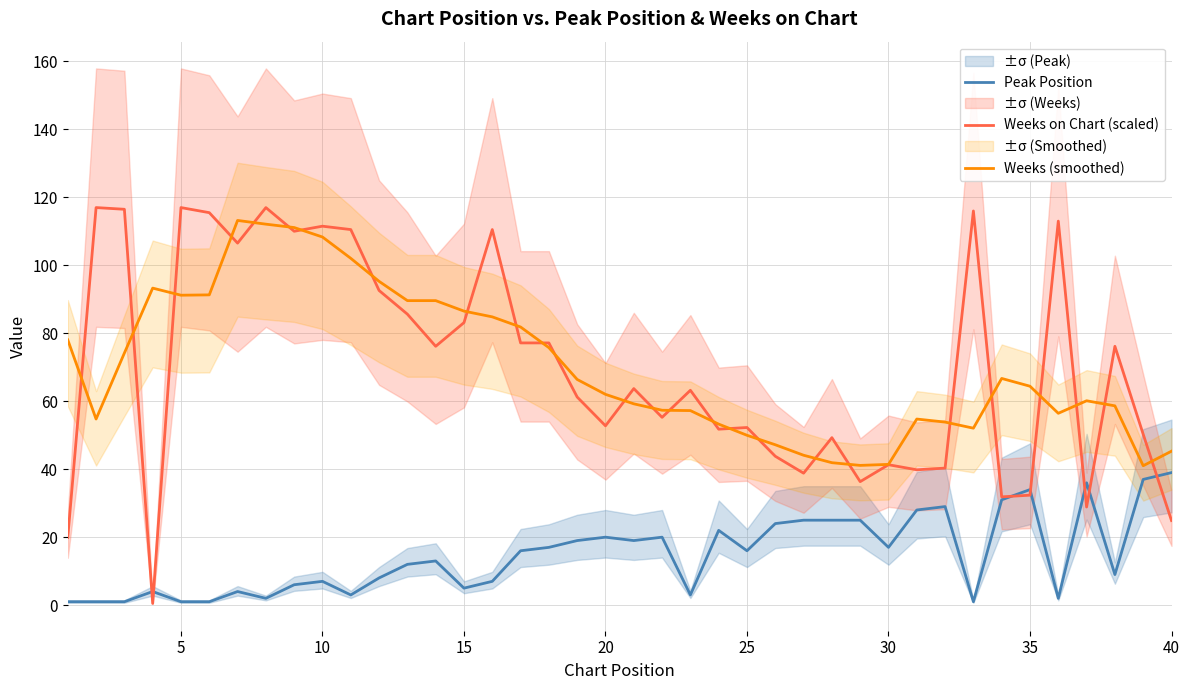

What is the highest value of the Weeks (smoothed) series?

113.2